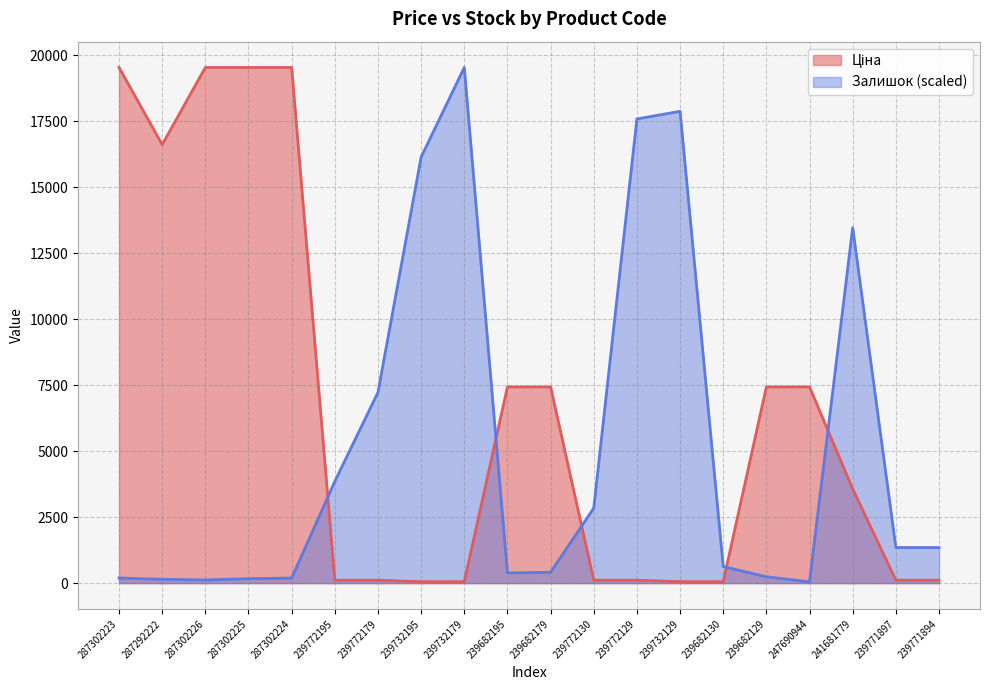

The Ціна series shows 1609.8 at 239682179. True or false?

False